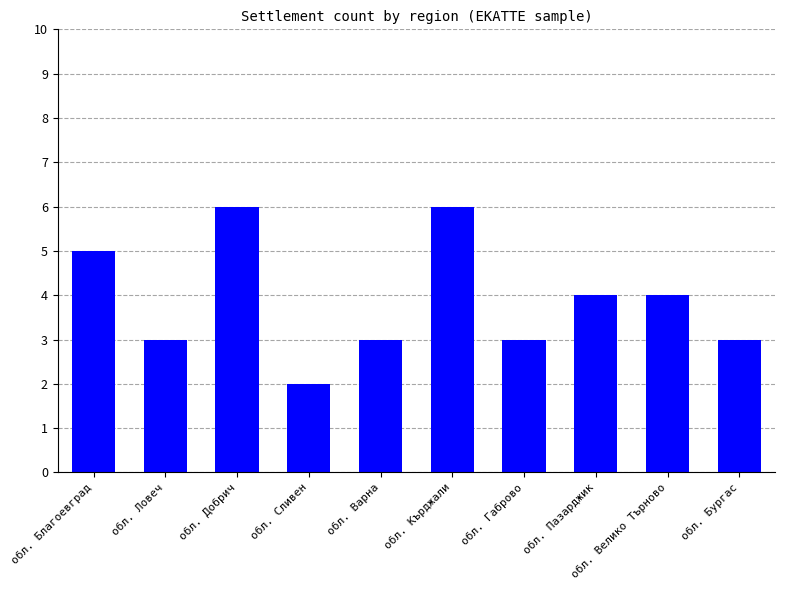

Reading left to right, list all the values displayed in this chart.

5	3	6	2	3	6	3	4	4	3